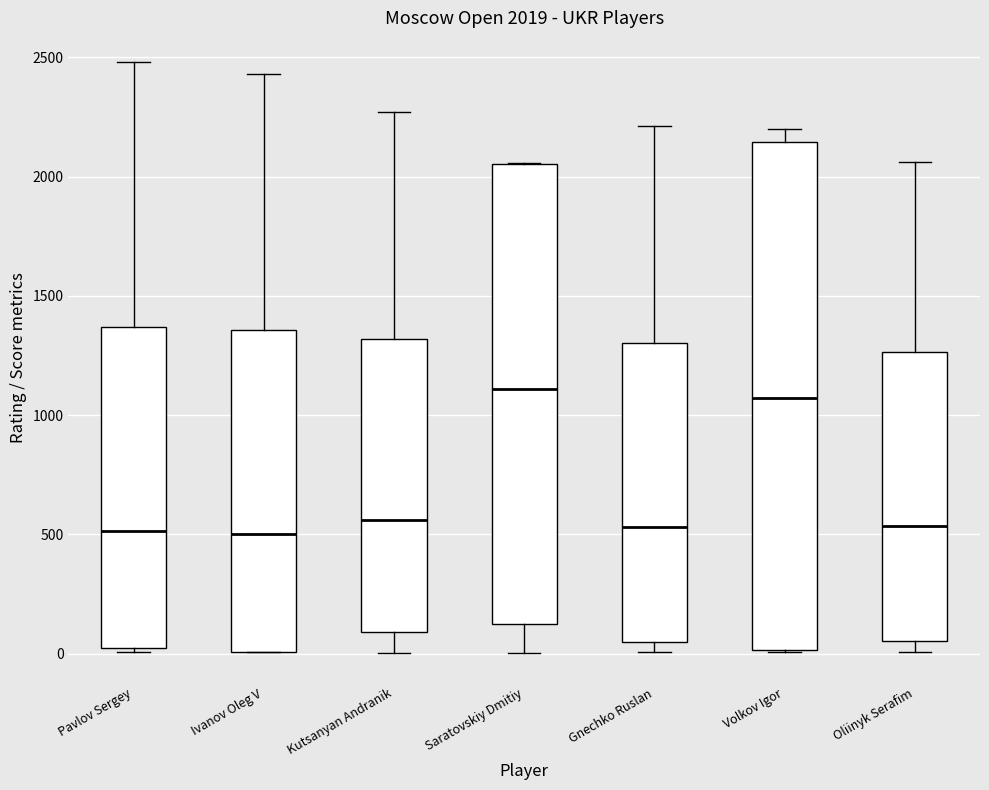

Which box is the tallest, from its lower edge to its upper edge?

Volkov Igor